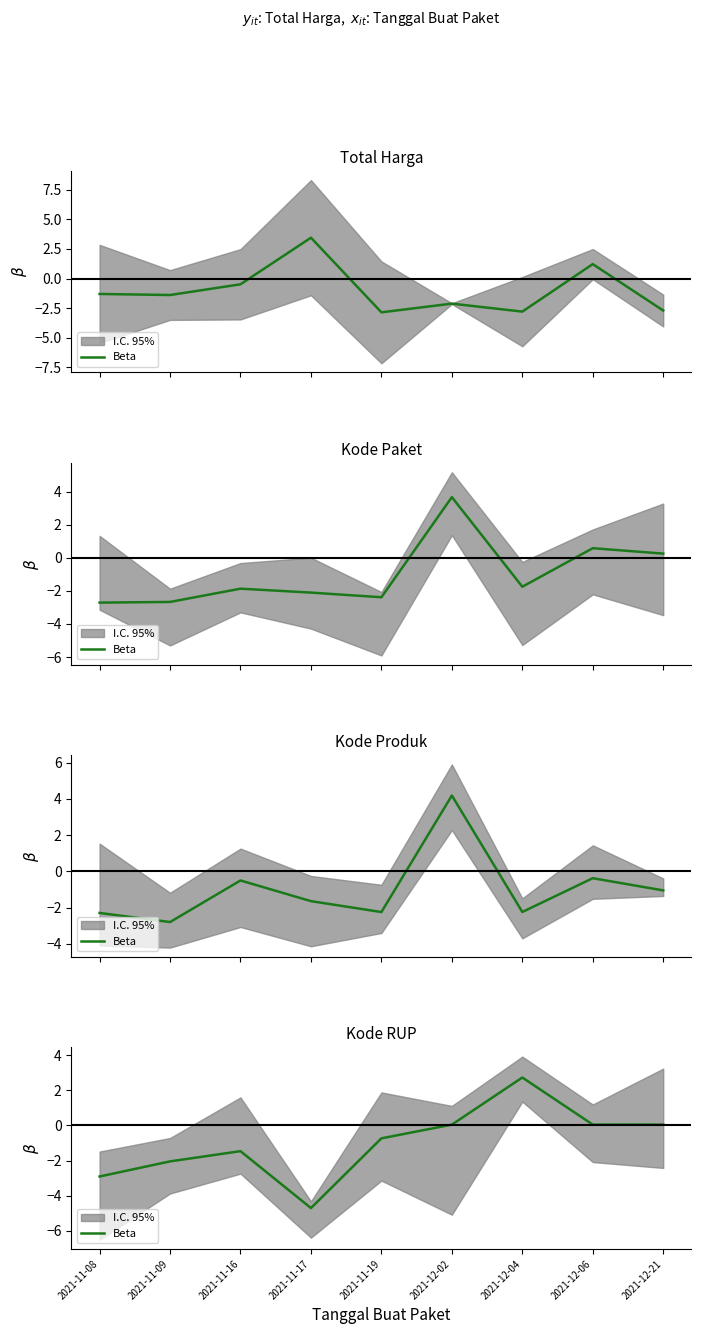

The value at 2021-11-08 is -2.9. True or false?

True